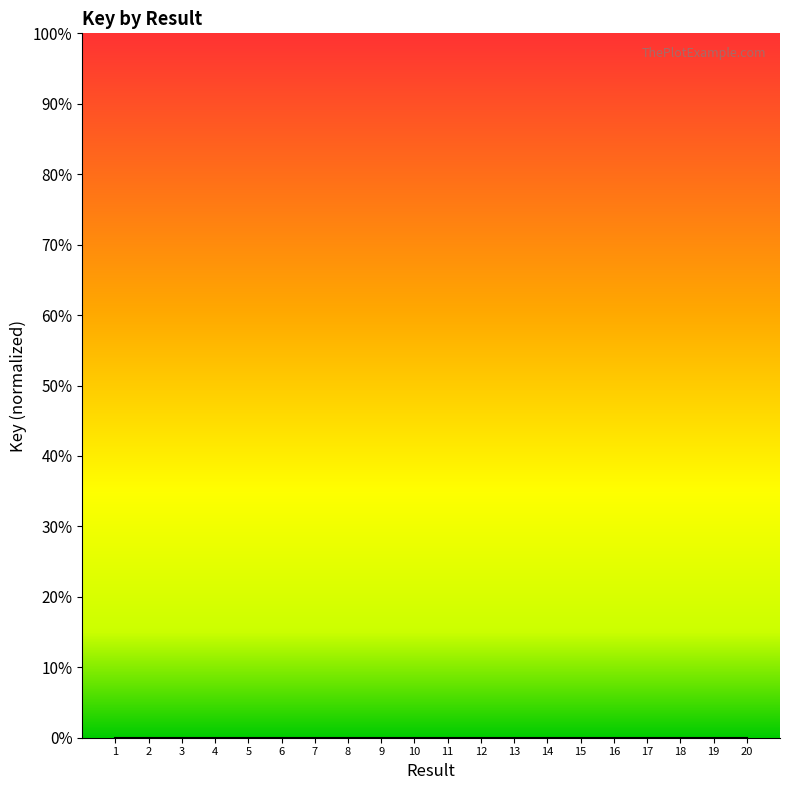

What is the value of the 19th point from the left?

5.8